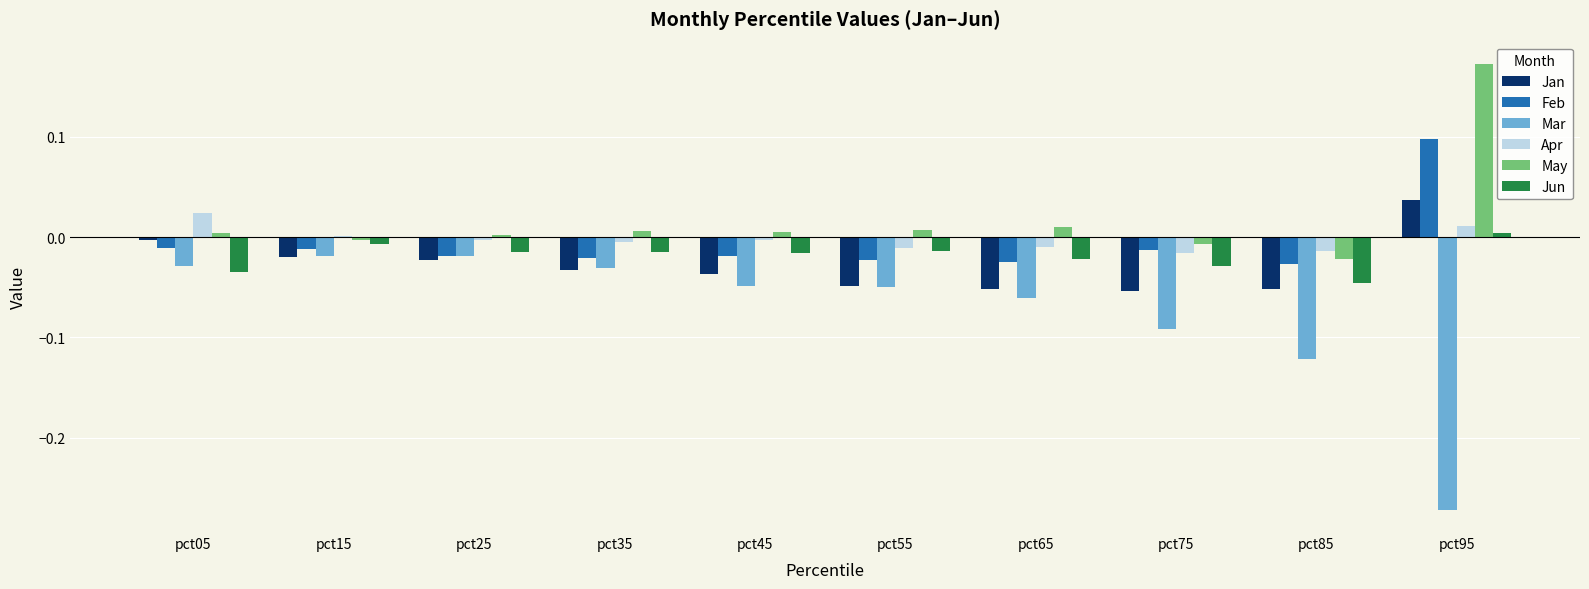

True or false: Jun has a value of -0.0 at pct55.

True